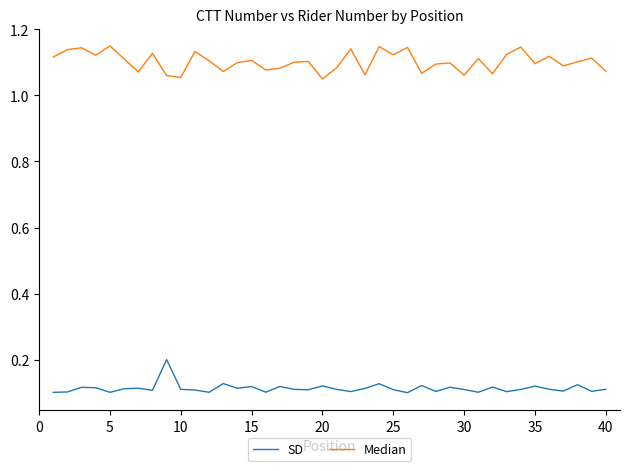

True or false: SD and Median intersect in this chart.

False